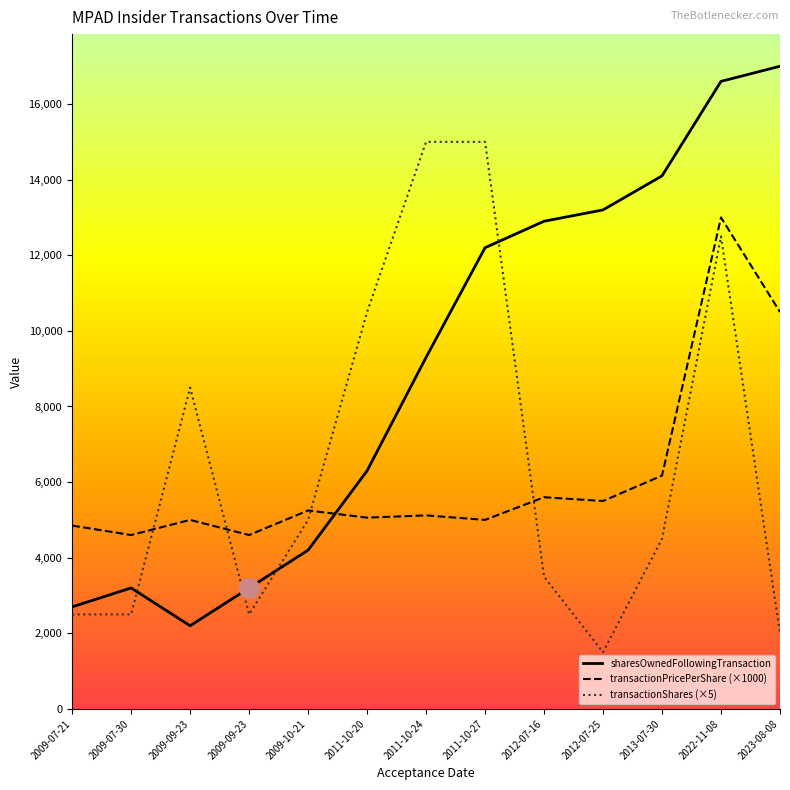

What are all the series names shown in the legend?

sharesOwnedFollowingTransaction, transactionPricePerShare (×1000), transactionShares (×5)